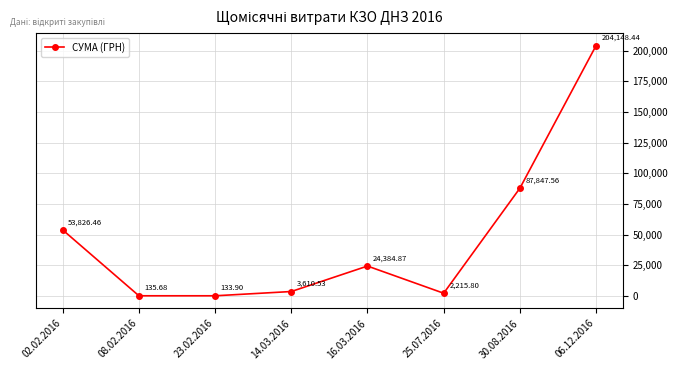

The chart shows a value of 3610.5 at 14.03.2016. True or false?

True